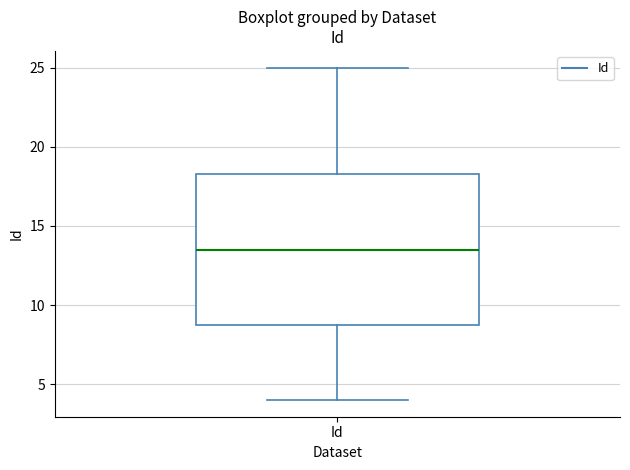

Transcribe this box plot: give where the median line is, the range the box spans, and where the two whiskers end, as read against the y-axis. The values are not printed on the chart, so give them approximately, as read against the axis.

median 13.5, box 9.0 to 18.5, whiskers 4.0 to 25.0